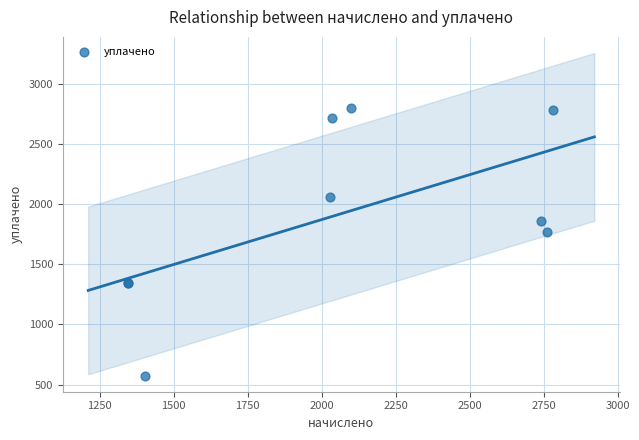

What Y value in the scatter plot is closest to 1687?

1763.6